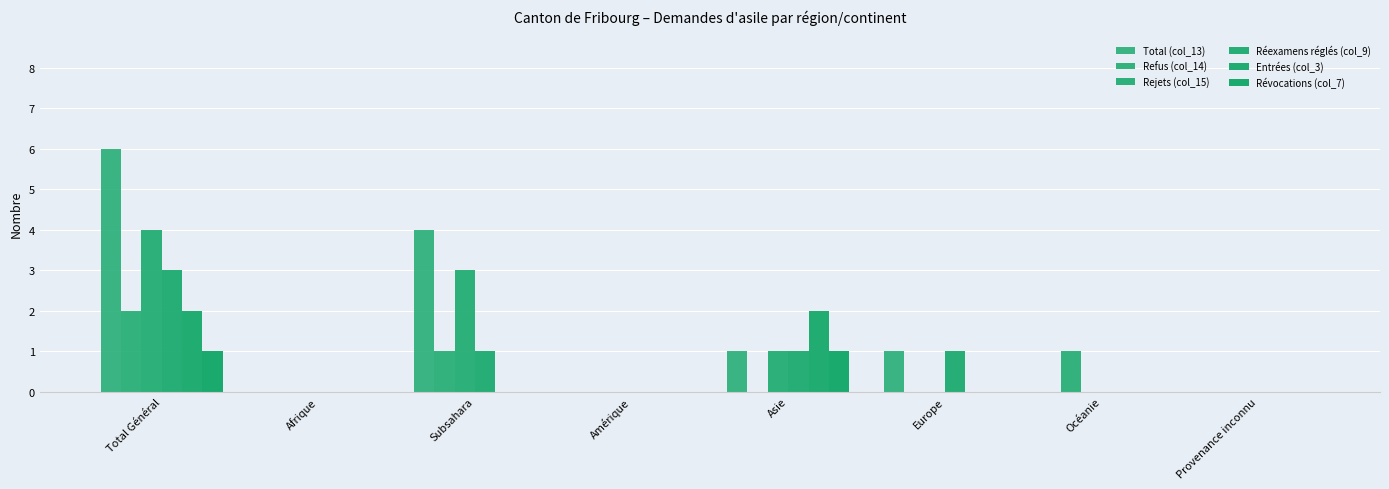

Does the chart contain stacked bars?

No